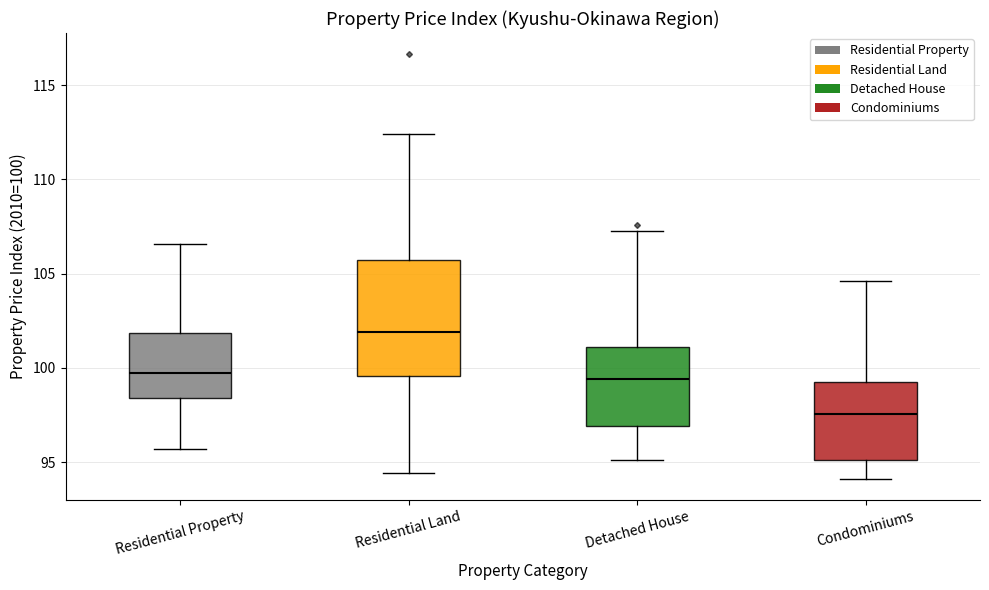

Reading left to right, transcribe this box plot: for each box, give where its median line is, the range the box spans, and where its two whiskers end, as read against the y-axis. The values are not printed on the chart, so give them approximately, as read against the axis.

Residential Property: median 99.5, box 98.5 to 102.0, whiskers 95.5 to 106.5
Residential Land: median 102.0, box 99.5 to 105.5, whiskers 94.5 to 112.5
Detached House: median 99.5, box 97.0 to 101.0, whiskers 95.0 to 107.5
Condominiums: median 97.5, box 95.0 to 99.0, whiskers 94.0 to 104.5